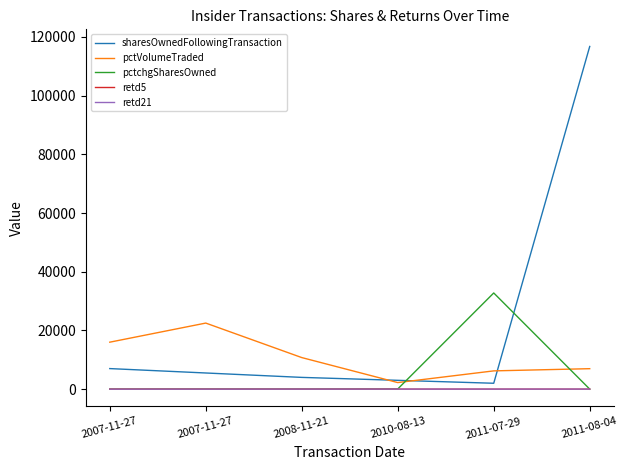

What is the label of the 2nd point from the right?

2011-07-29